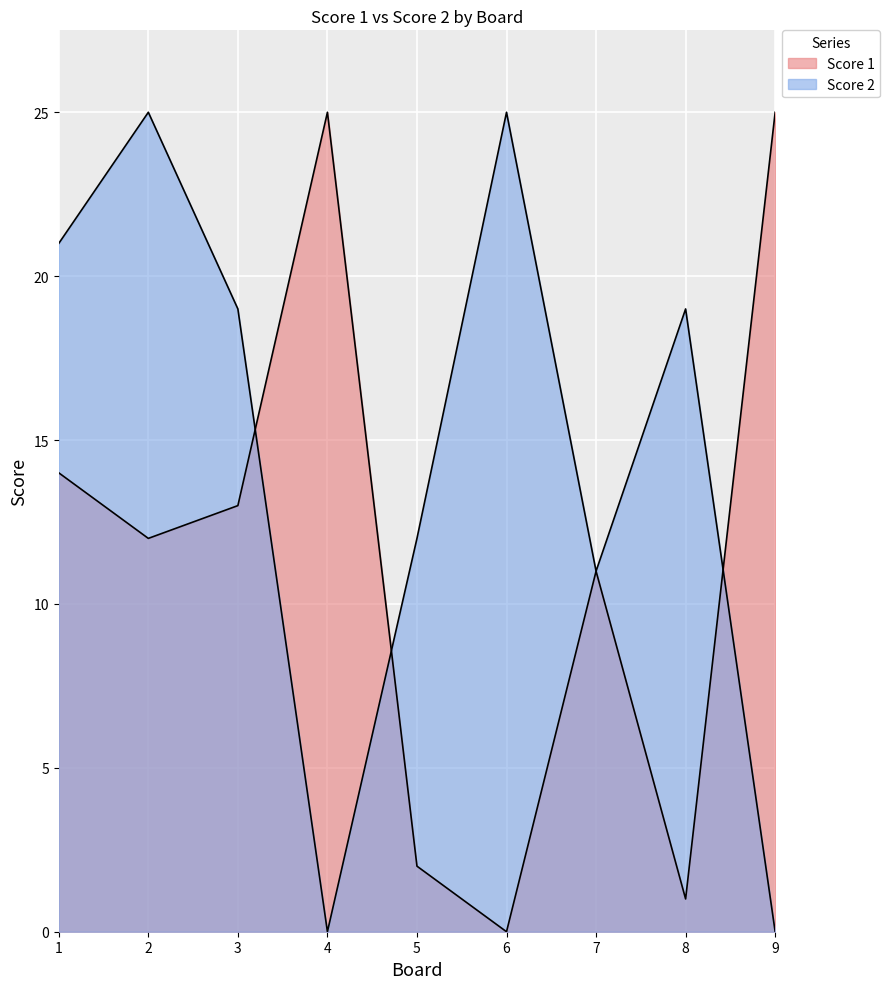

What is the value of the Score 1 point at the 9th from the left?

25